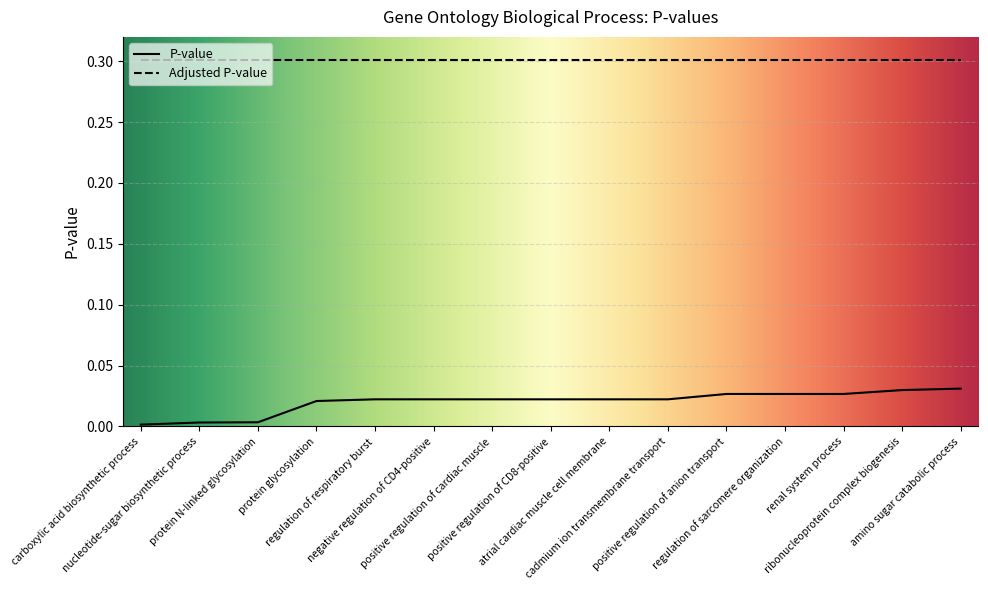

Reading left to right, extract all data points from this chart.

carboxylic acid biosynthetic process=0.0	nucleotide-sugar biosynthetic process=0.0	protein N-linked glycosylation=0.0	protein glycosylation=0.0	regulation of respiratory burst=0.0	negative regulation of CD4-positive=0.0	positive regulation of cardiac muscle=0.0	positive regulation of CD8-positive=0.0	atrial cardiac muscle cell membrane=0.0	cadmium ion transmembrane transport=0.0	positive regulation of anion transport=0.0	regulation of sarcomere organization=0.0	renal system process=0.0	ribonucleoprotein complex biogenesis=0.0	amino sugar catabolic process=0.0